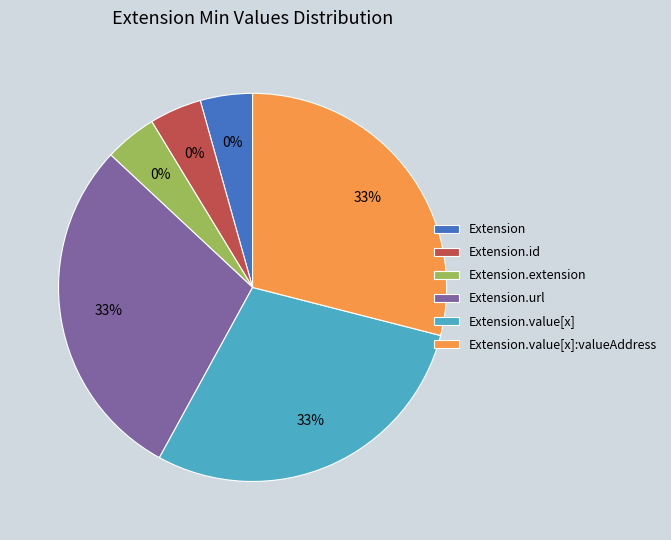

Count the number of slices in the pie.

6